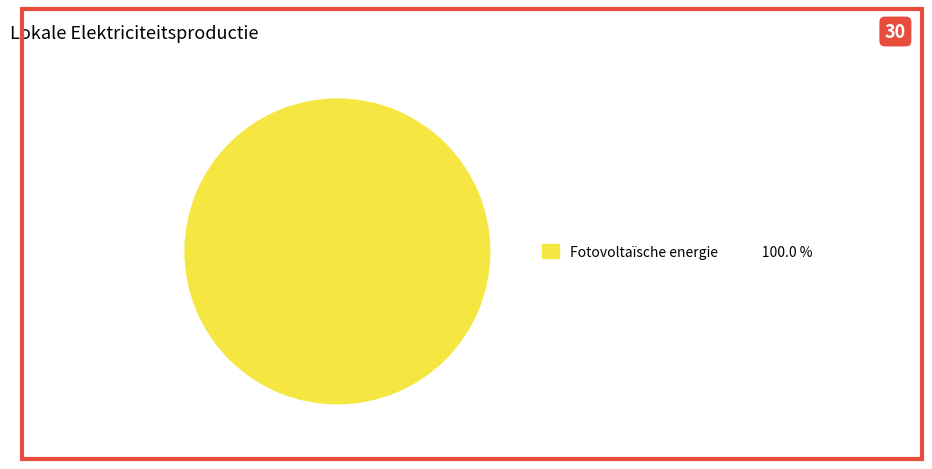

Count the number of slices in the pie.

1